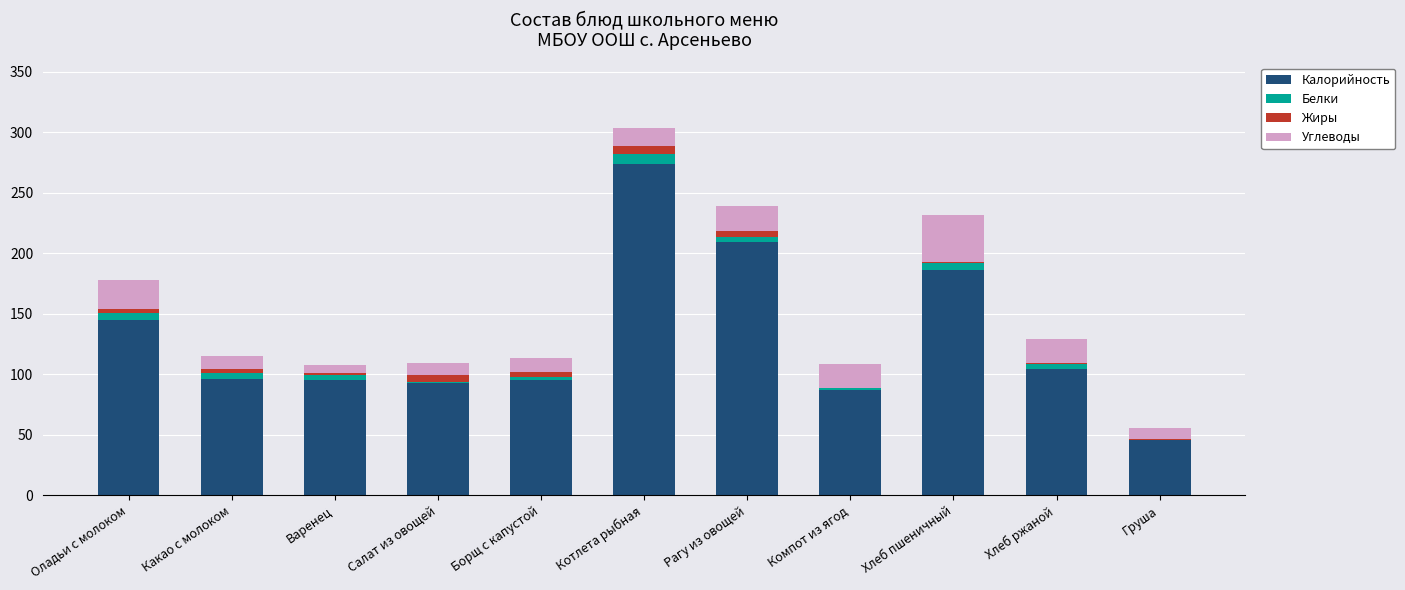

What is the highest value of the Калорийность series?

274.0